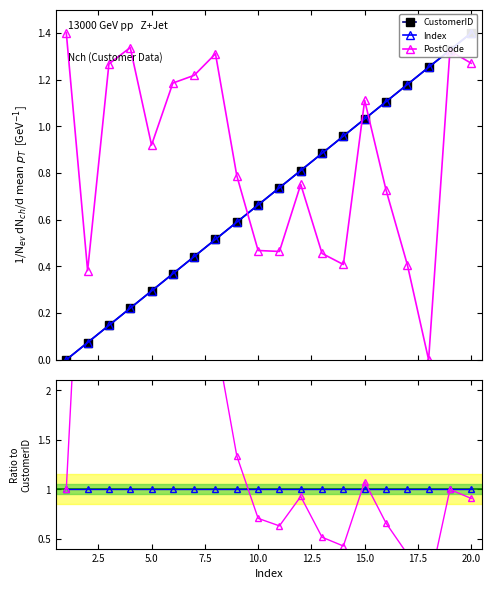

In PostCode, how many points are higher than both neighbors (excluding endpoints)?

5